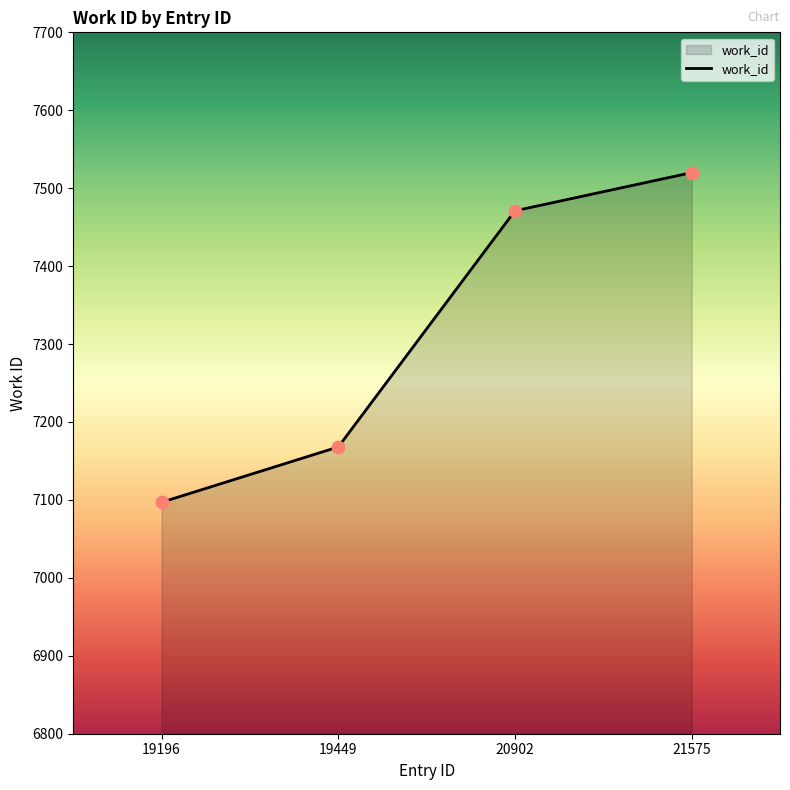

What is the ratio of the value at 19449 to the value at 20902?

1.0